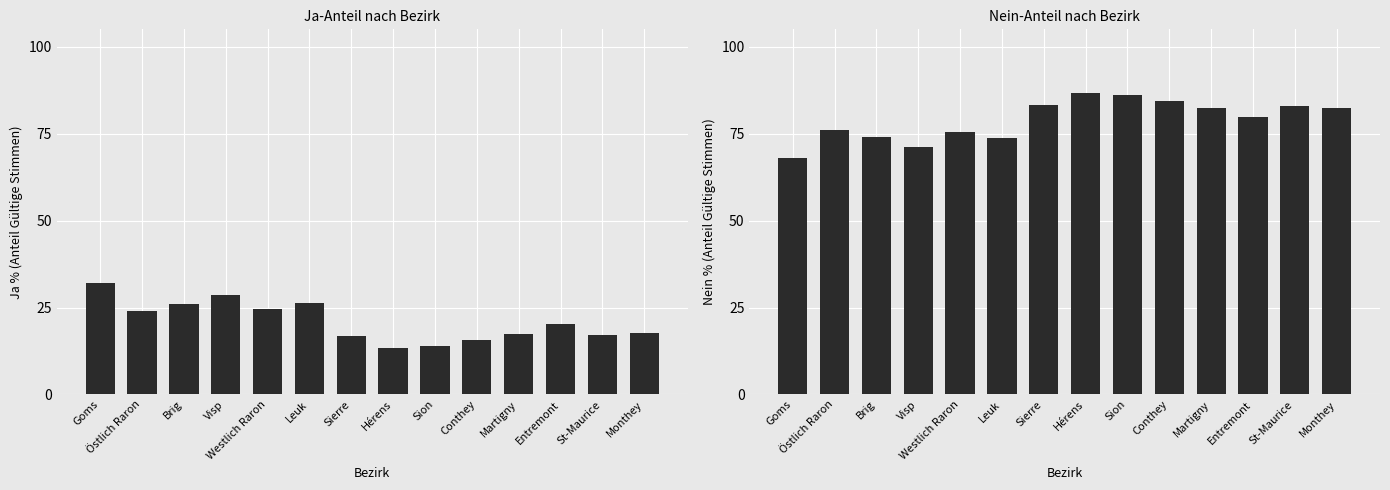

Is it true that Nein % equals 39.9 at Westlich Raron?

False